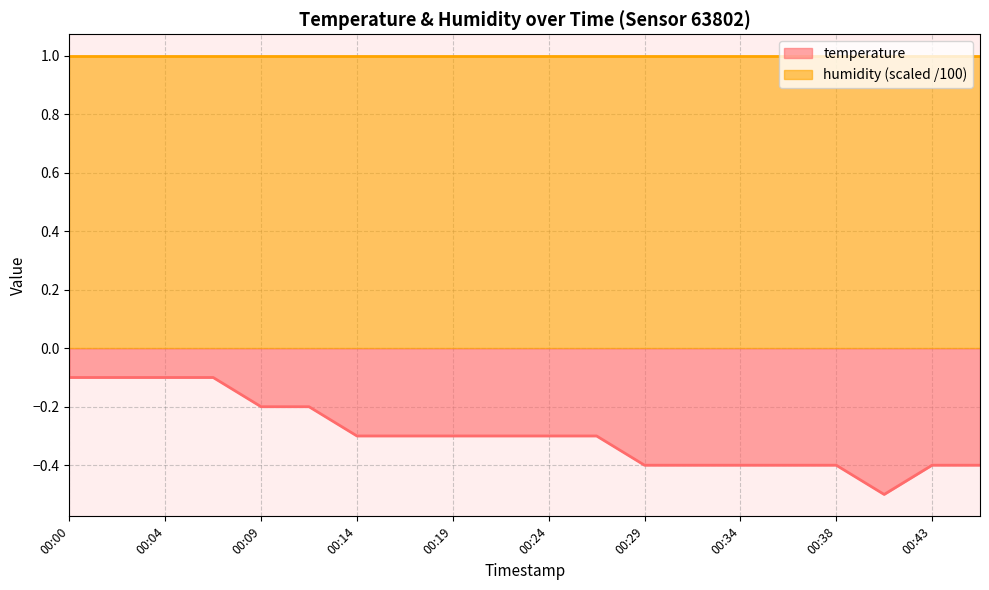

What is the difference between the values at 00:04 and 00:38?

0.3